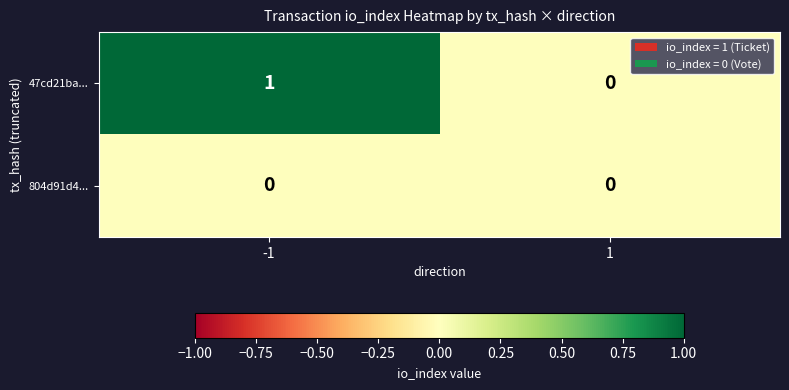

Reading left to right, extract all data points from this chart.

47cd21ba...: -1=1	1=0
804d91d4...: -1=0	1=0